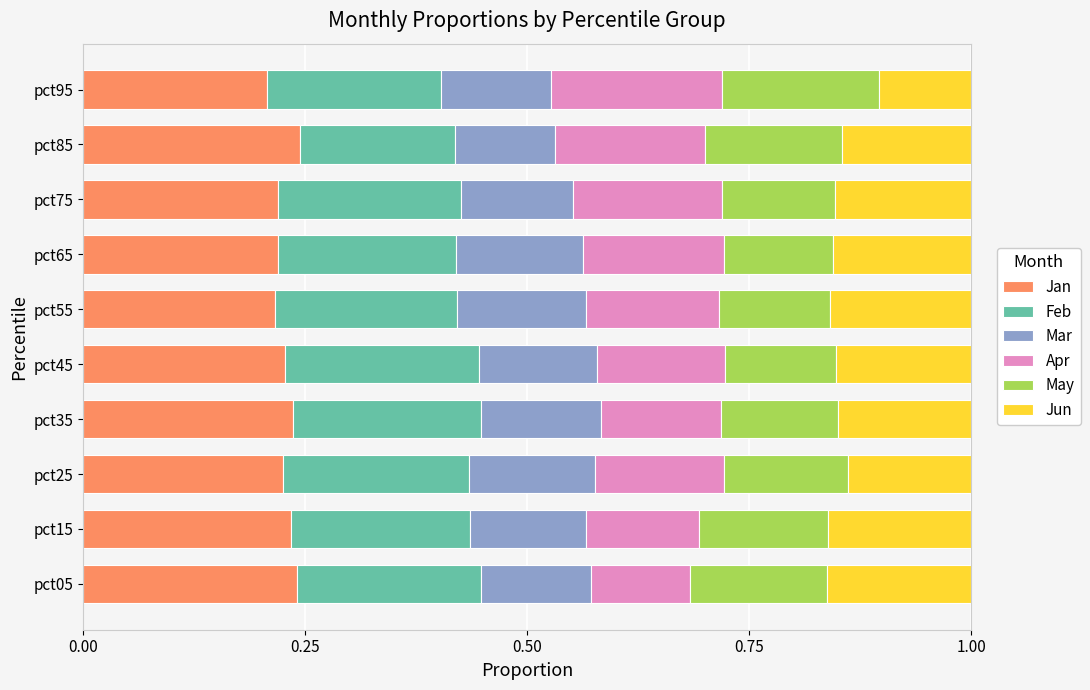

What is the total value across all series at pct55?

1.0